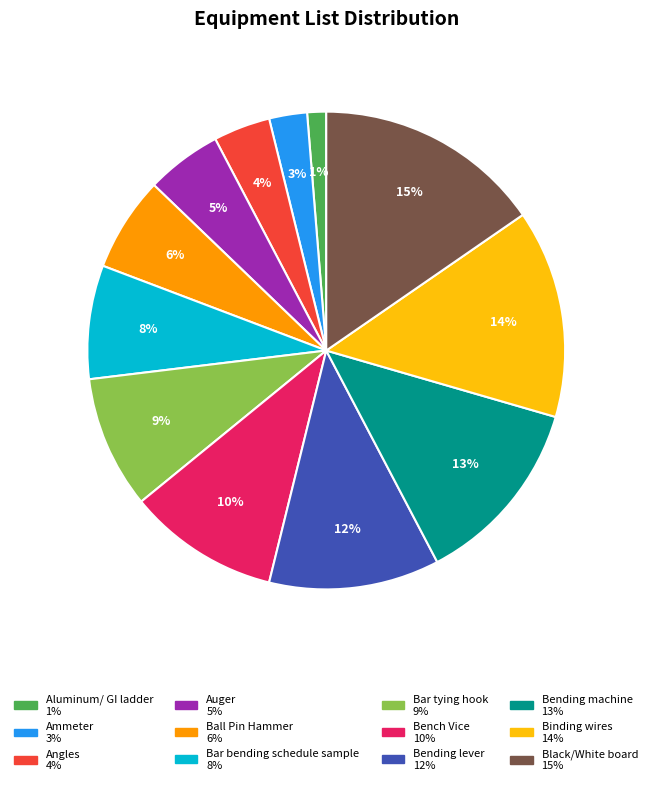

Count the number of slices in the pie.

12